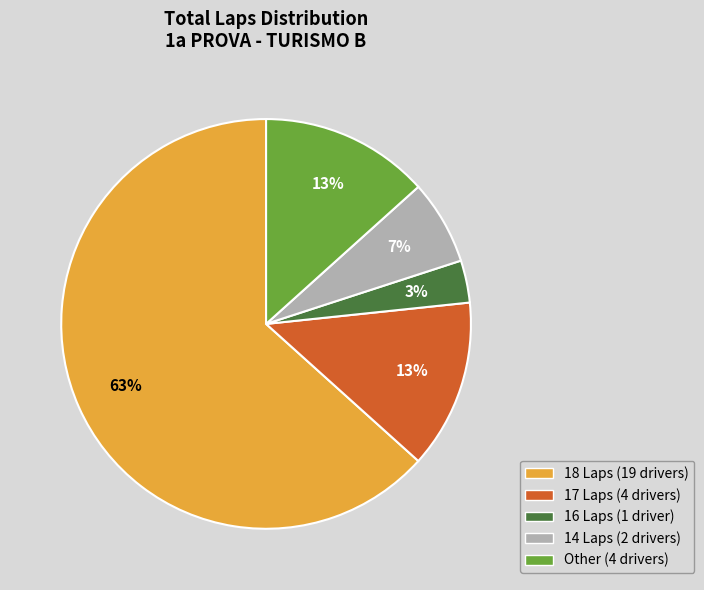

Count the number of slices in the pie.

5